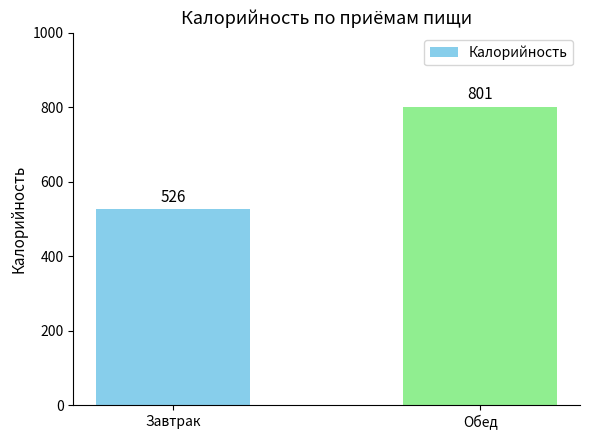

Rank the categories by value from lowest to highest.

Завтрак, Обед